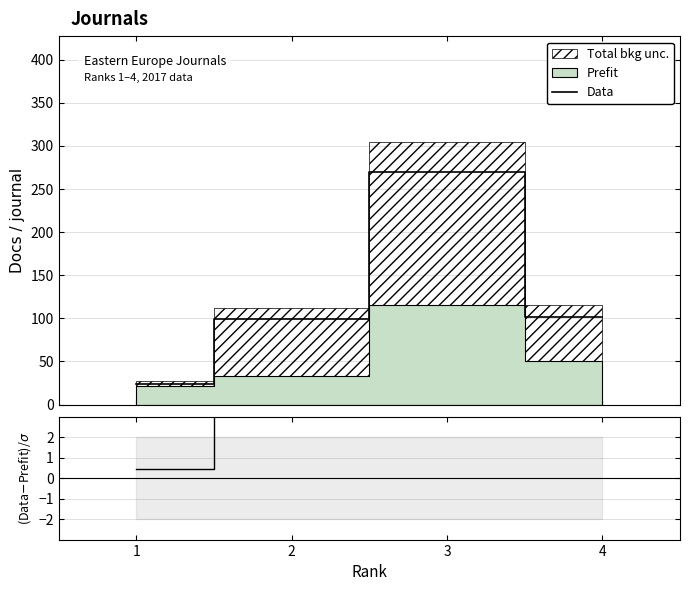

Which category has the lowest value across all series?

1